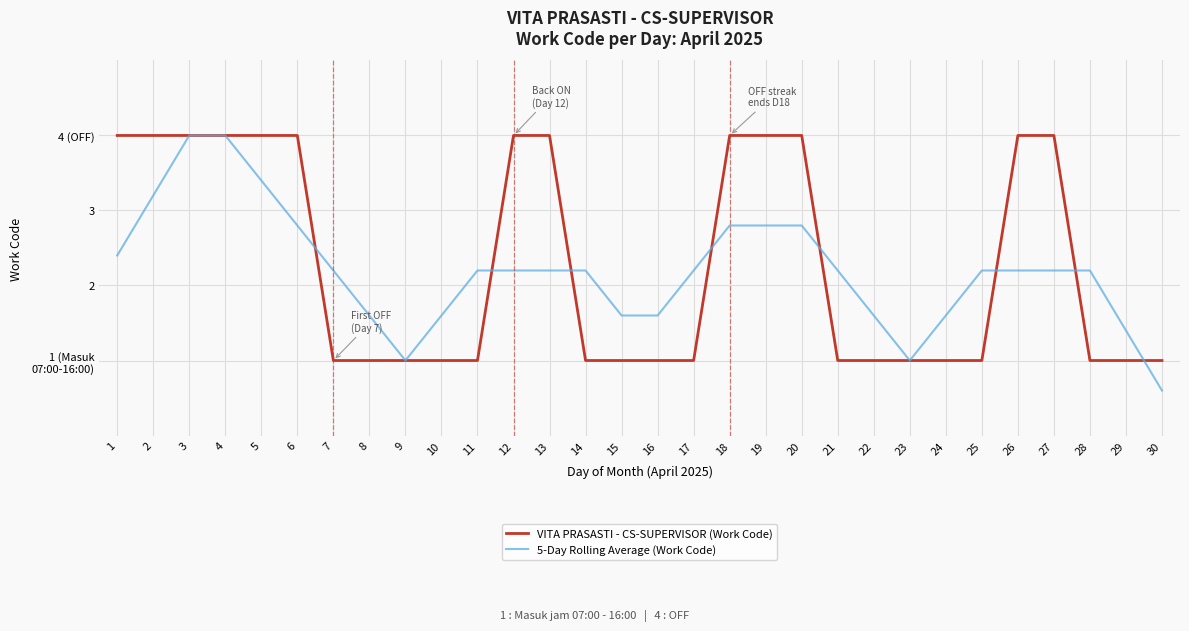

Is this an area chart (filled region under the line)?

No